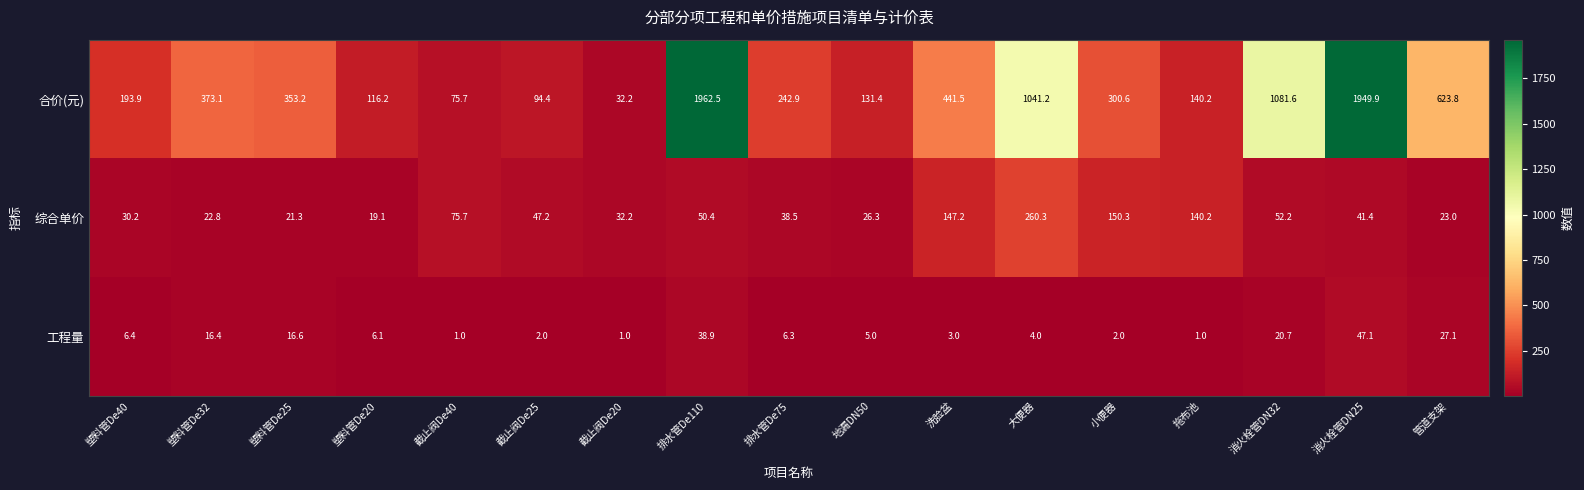

Which category has the highest value in the 综合单价 series?

大便器